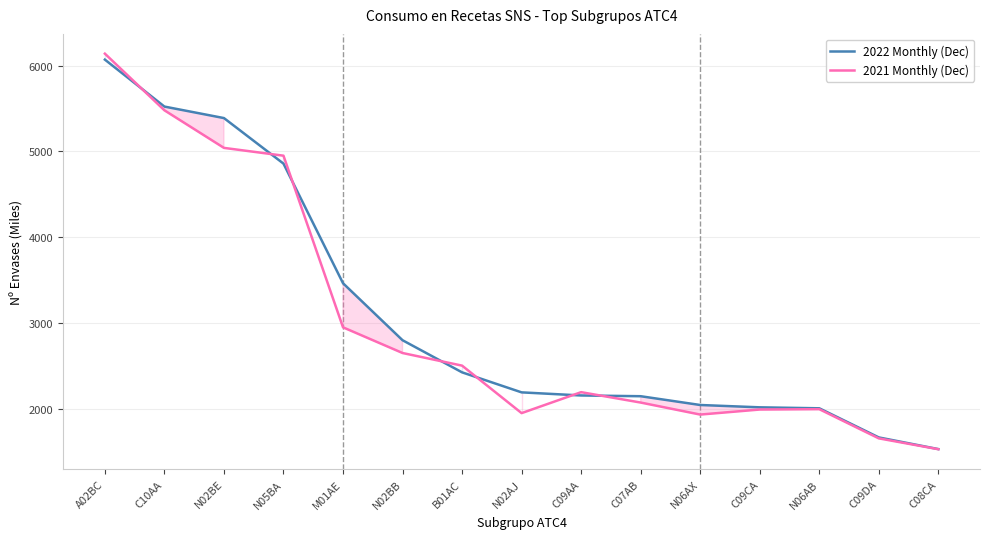

List the labels in order of 2021 Monthly (Dec) value, largest first.

A02BC, C10AA, N02BE, N05BA, M01AE, N02BB, B01AC, C09AA, C07AB, N06AB, C09CA, N02AJ, N06AX, C09DA, C08CA